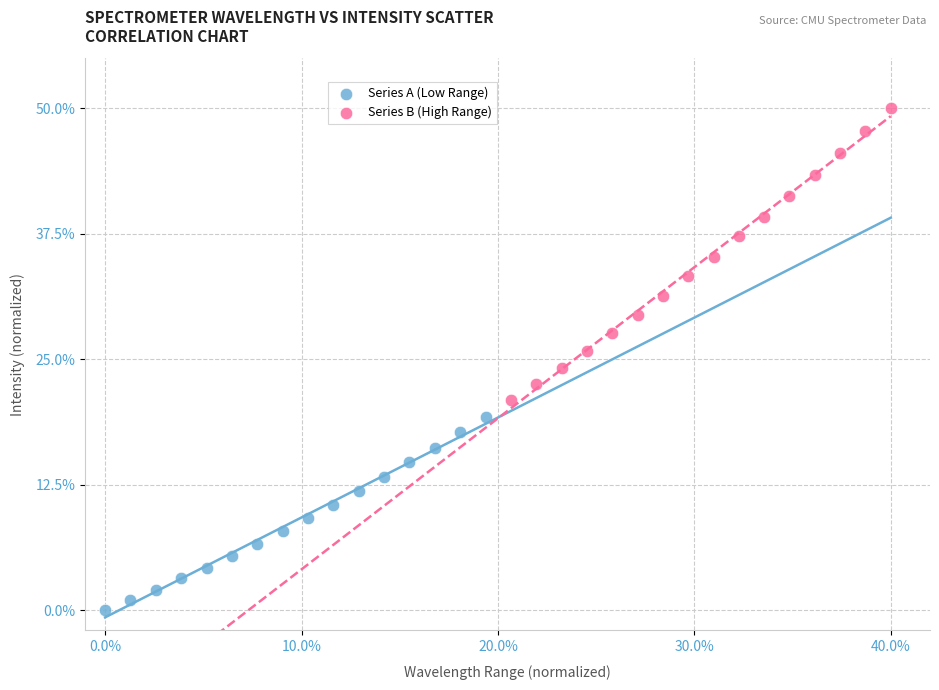

Which series has the widest spread of Y values?

Series B (High Range)